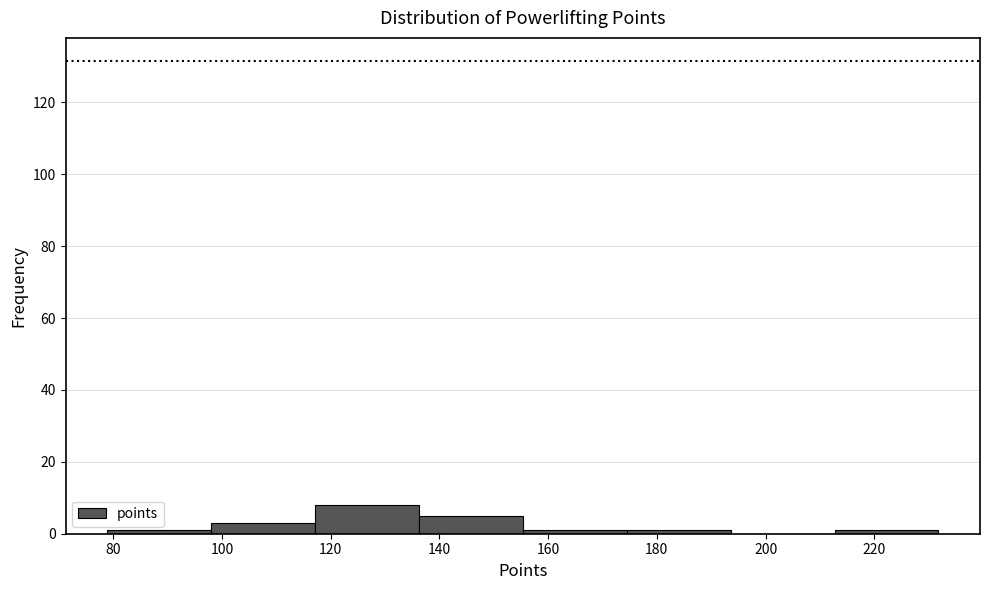

Over which range of the x-axis is the bar tallest?

118 to 136